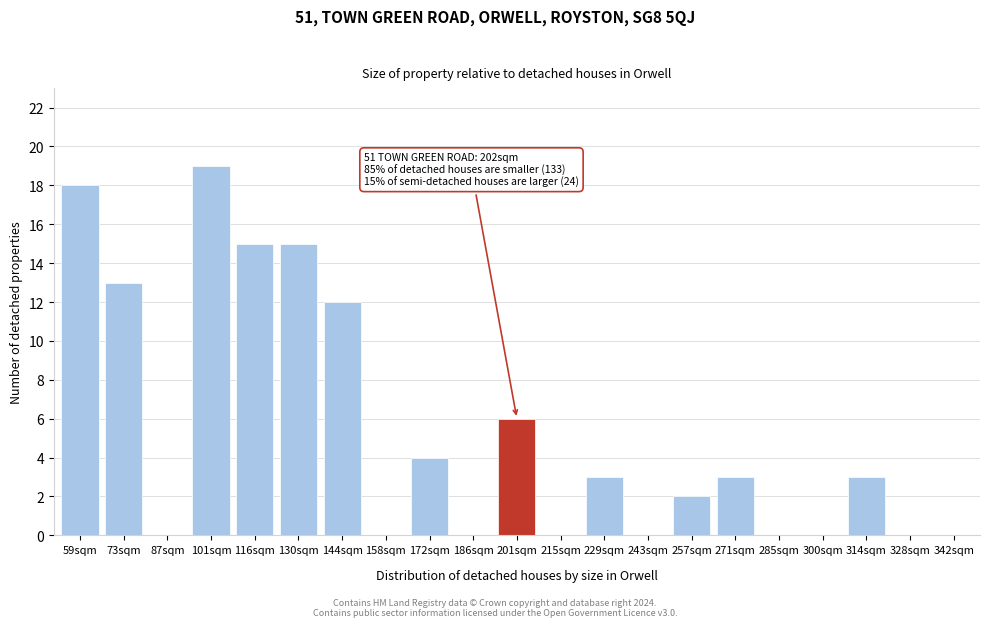

Reading left to right, list all the values displayed in this chart.

59sqm=18	73sqm=13	87sqm=0	101sqm=19	116sqm=15	130sqm=15	144sqm=12	158sqm=0	172sqm=4	186sqm=0	201sqm=6	215sqm=0	229sqm=3	243sqm=0	257sqm=2	271sqm=3	285sqm=0	300sqm=0	314sqm=3	328sqm=0	342sqm=0